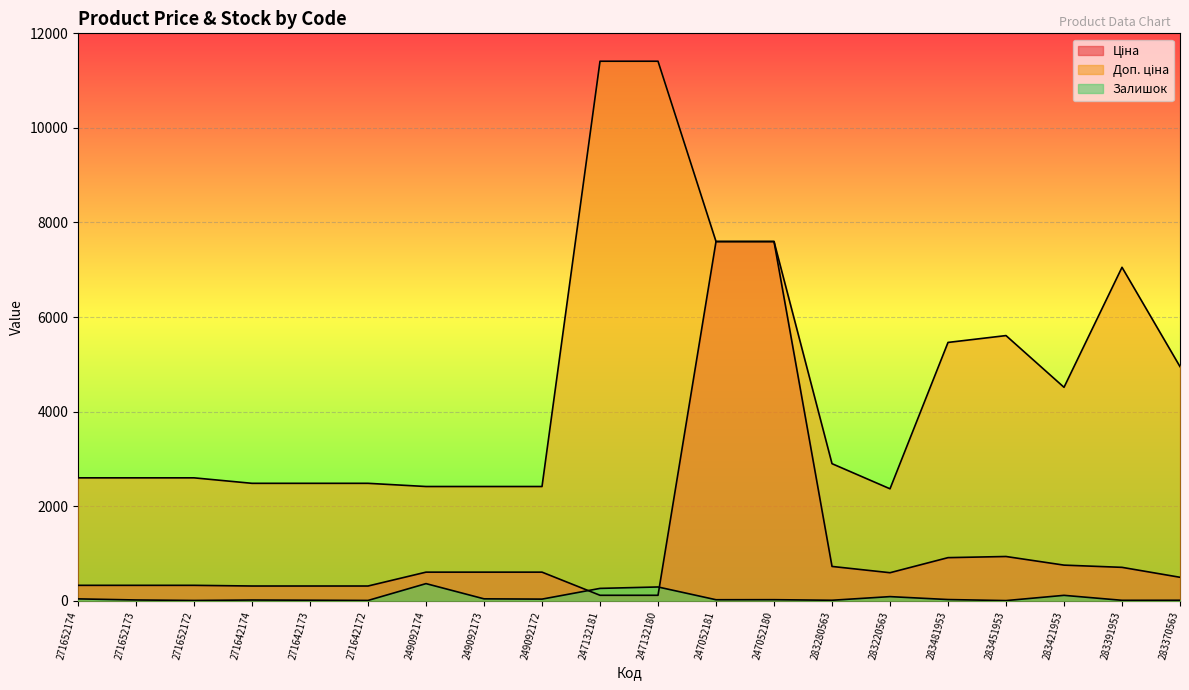

Is the value of Ціна at 247052180 greater than the value of Доп. ціна at 283391953?

Yes